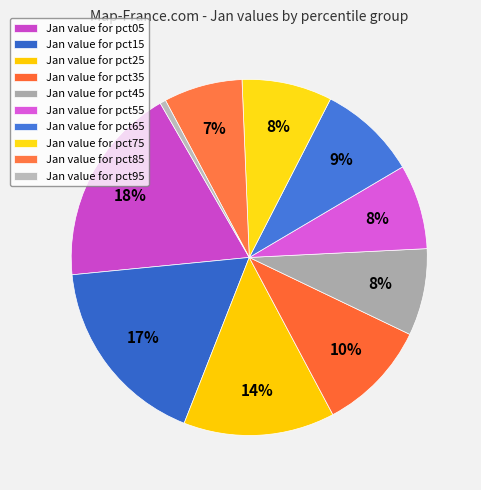

Does any single category account for the majority?

No